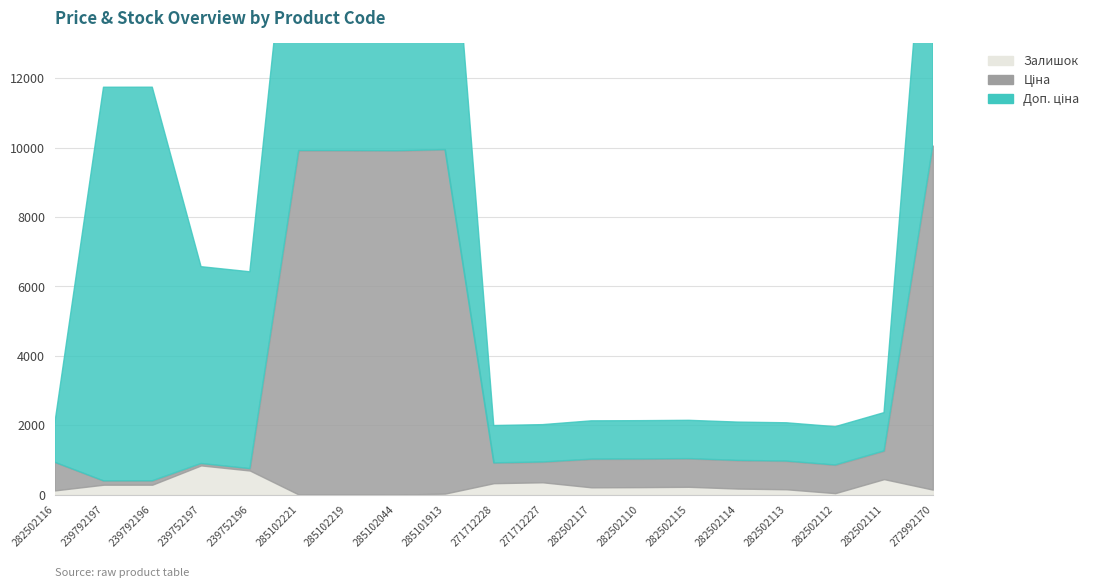

What position from the right is 285102219?

13